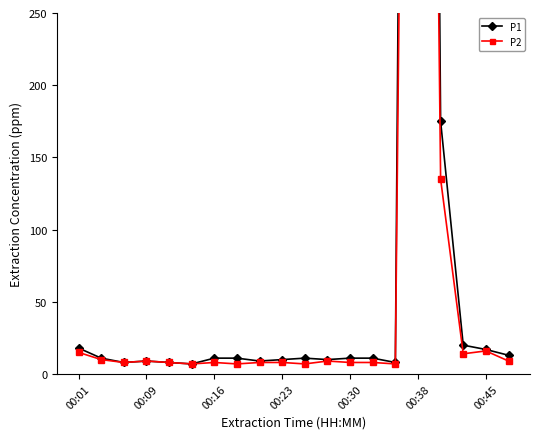

True or false: P2 and P1 intersect in this chart.

False